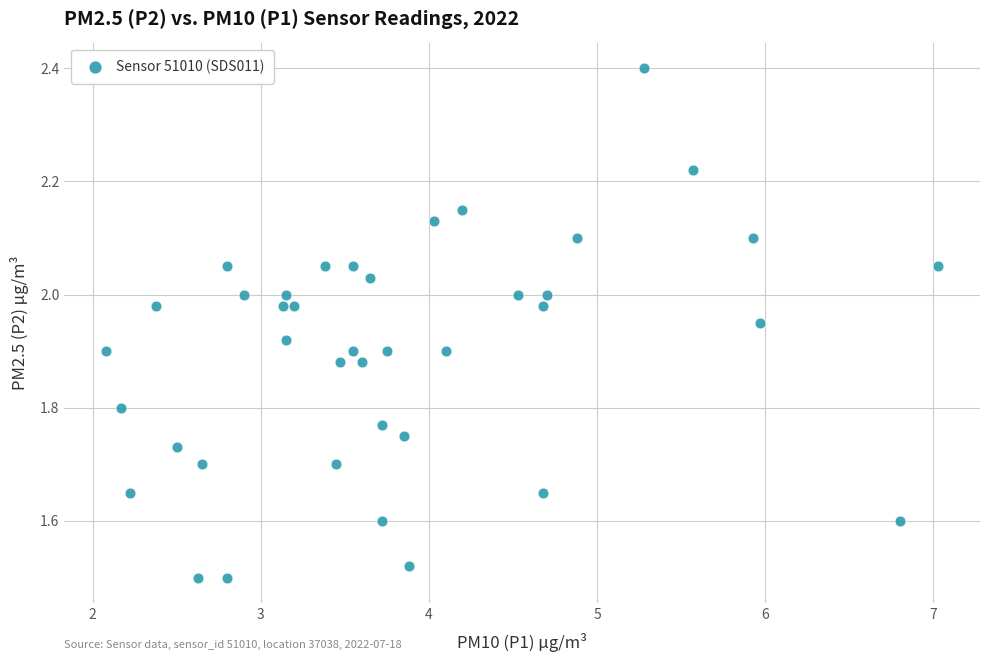

What is the range of Y values (max minus min)?

0.9